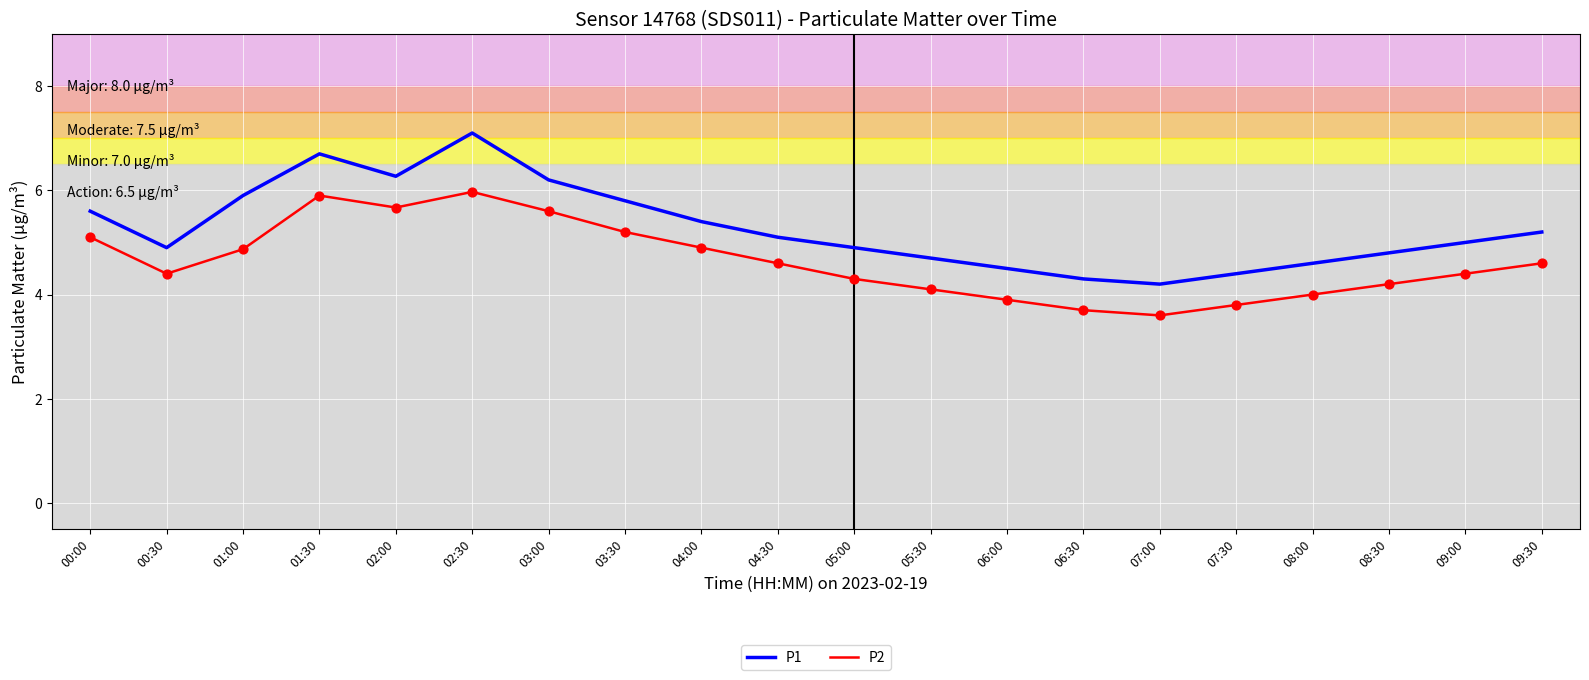

Which series has the largest total across all categories?

P1